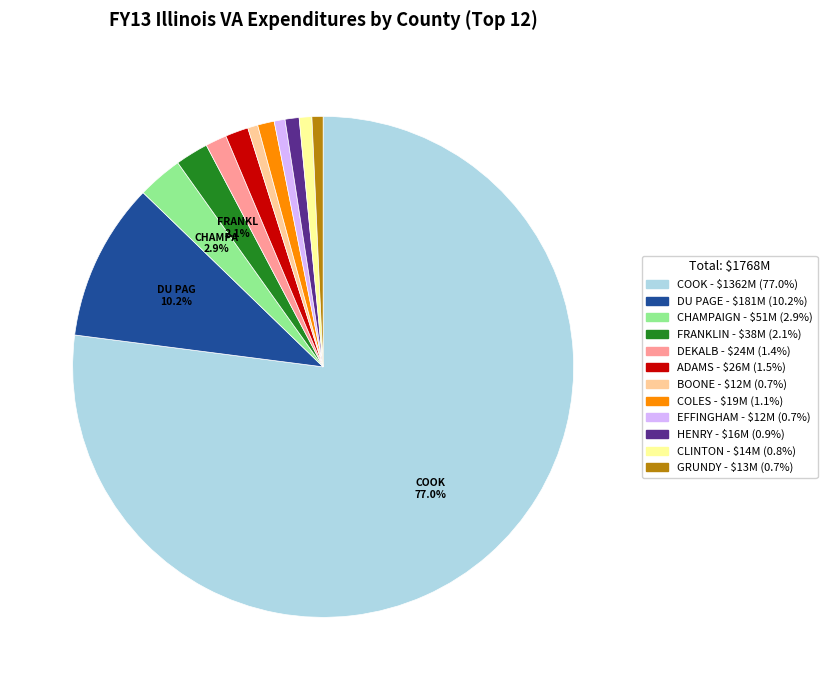

What is the largest slice in the pie chart?

COOK